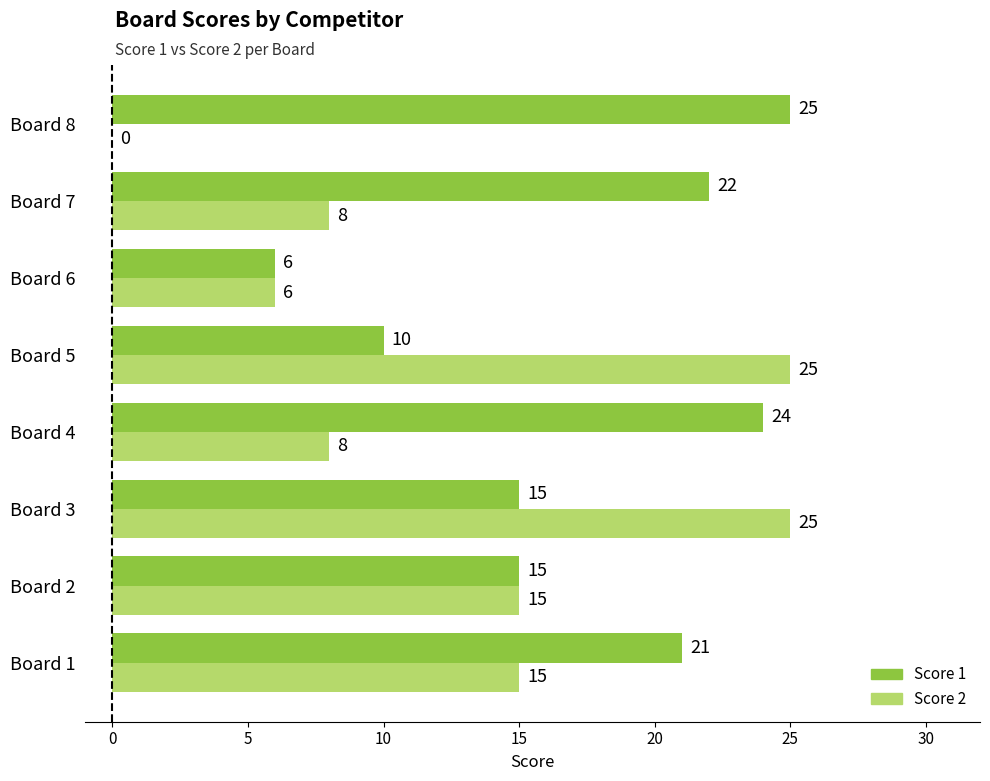

What is the sum of the Score 1 values at Board 8 and Board 4?

49